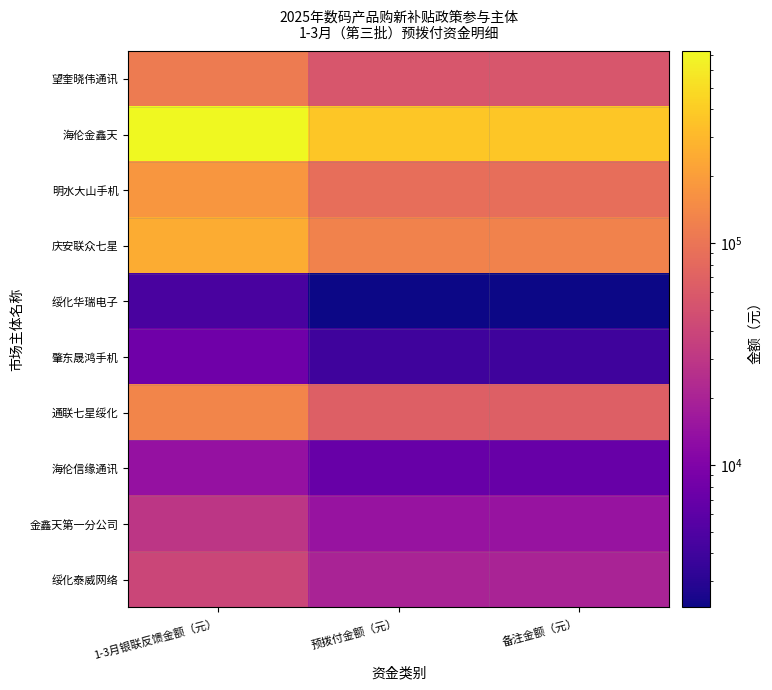

List the series in order of their peak value, highest first.

海伦金鑫天, 庆安联众七星, 明水大山手机, 通联七星绥化, 望奎晓伟通讯, 绥化泰威网络, 金鑫天第一分公司, 海伦信缘通讯, 肇东晟鸿手机, 绥化华瑞电子